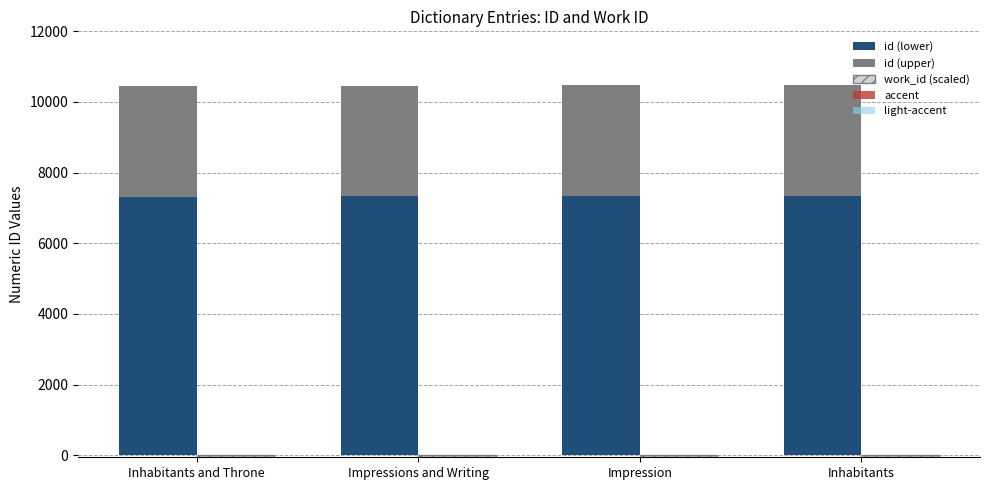

Reading left to right, extract all data points from this chart.

id (lower): Inhabitants and Throne=7318.5	Impressions and Writing=7324.1	Impression=7326.9	Inhabitants=7329.0
id (upper): Inhabitants and Throne=3136.5	Impressions and Writing=3138.9	Impression=3140.1	Inhabitants=3141.0
work_id (scaled): Inhabitants and Throne=-40.4	Impressions and Writing=-40.4	Impression=-40.4	Inhabitants=-40.4
accent: Inhabitants and Throne=5.0	Impressions and Writing=8.0	Impression=6.0	Inhabitants=4.0
light-accent: Inhabitants and Throne=3.0	Impressions and Writing=3.0	Impression=3.0	Inhabitants=3.0